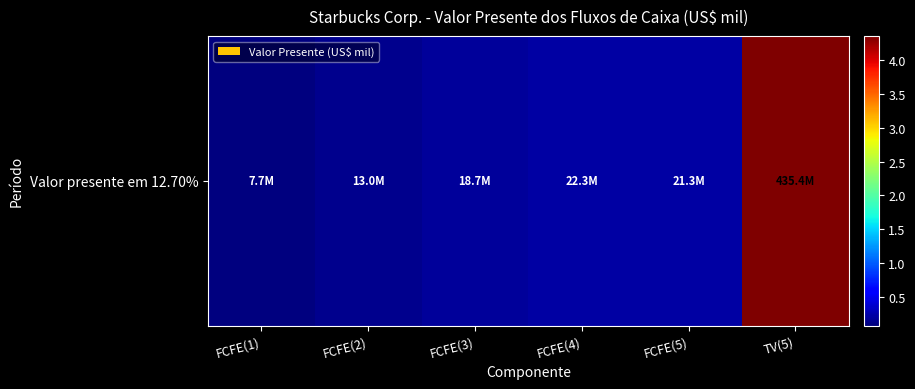

What is the sum of all values?

518440892